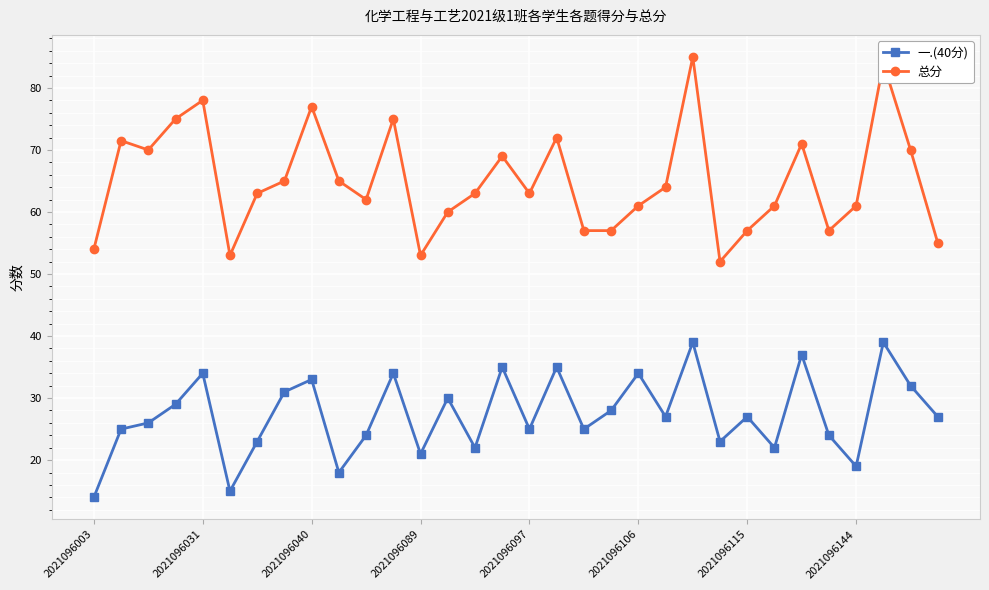

Which series has the widest spread of values?

总分